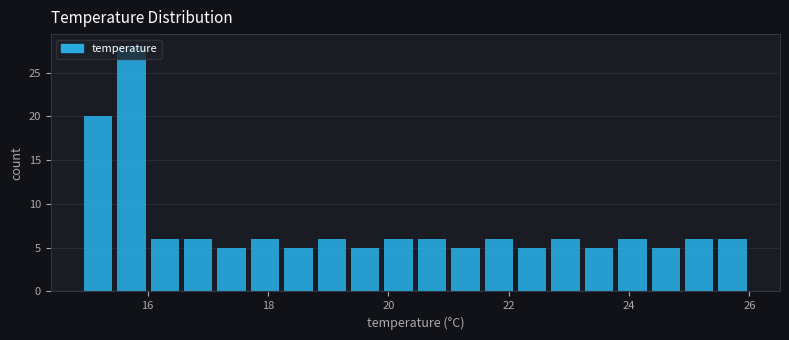

Read against the x-axis, roughly where is the centre of the tallest bar?

15.8